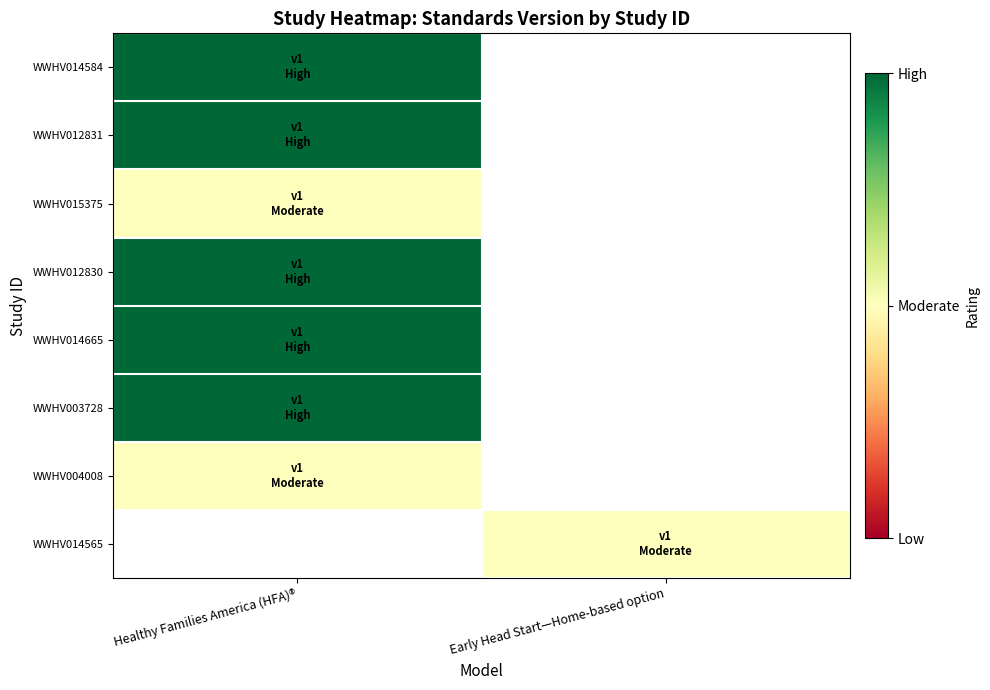

Which has a higher value, Early Head Start—Home-based option or Healthy Families America (HFA)®?

Healthy Families America (HFA)®